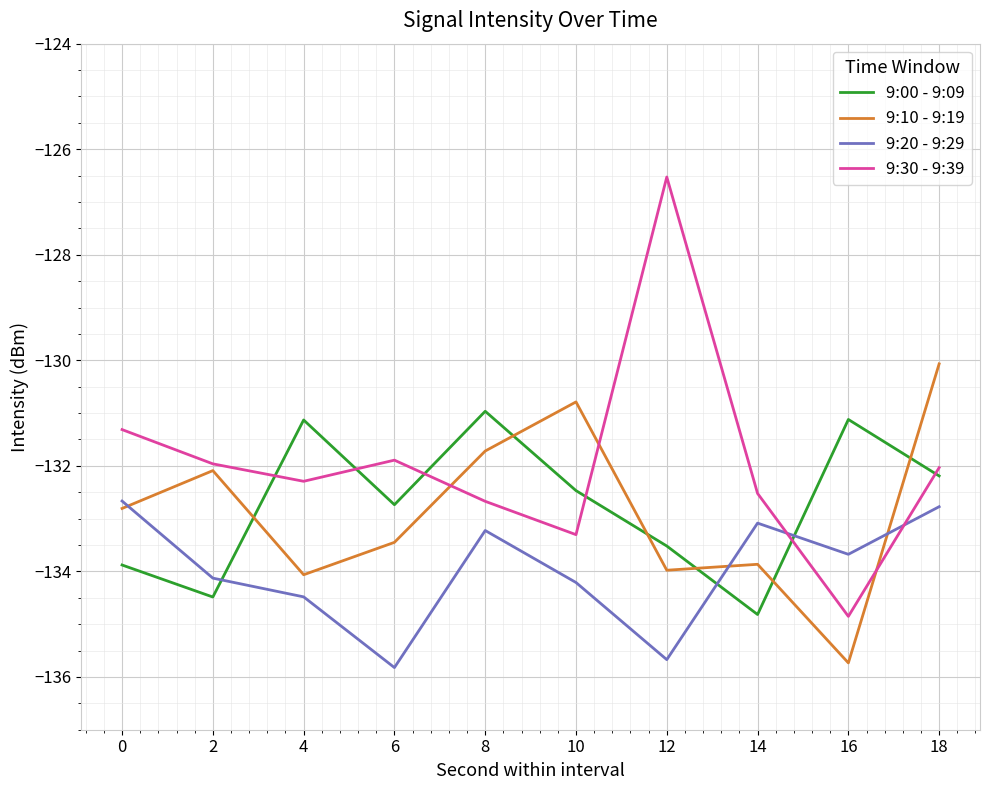

What is the smallest value displayed?

-135.8